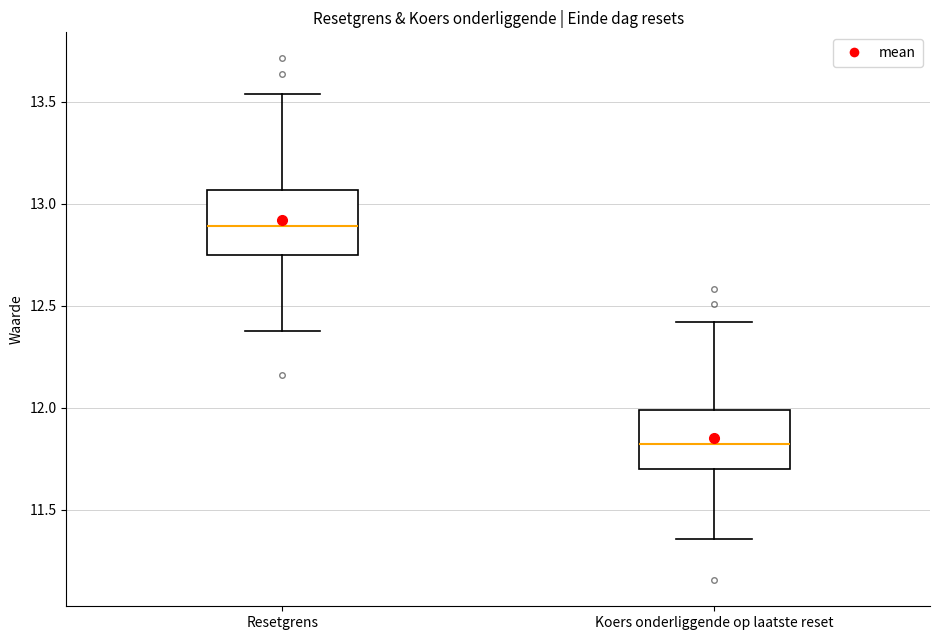

Reading left to right, transcribe this box plot: for each box, give where its median line is, the range the box spans, and where its two whiskers end, as read against the y-axis. The values are not printed on the chart, so give them approximately, as read against the axis.

Resetgrens: median 12.90, box 12.75 to 13.05, whiskers 12.40 to 13.55
Koers onderliggende op laatste reset: median 11.80, box 11.70 to 12.00, whiskers 11.35 to 12.40